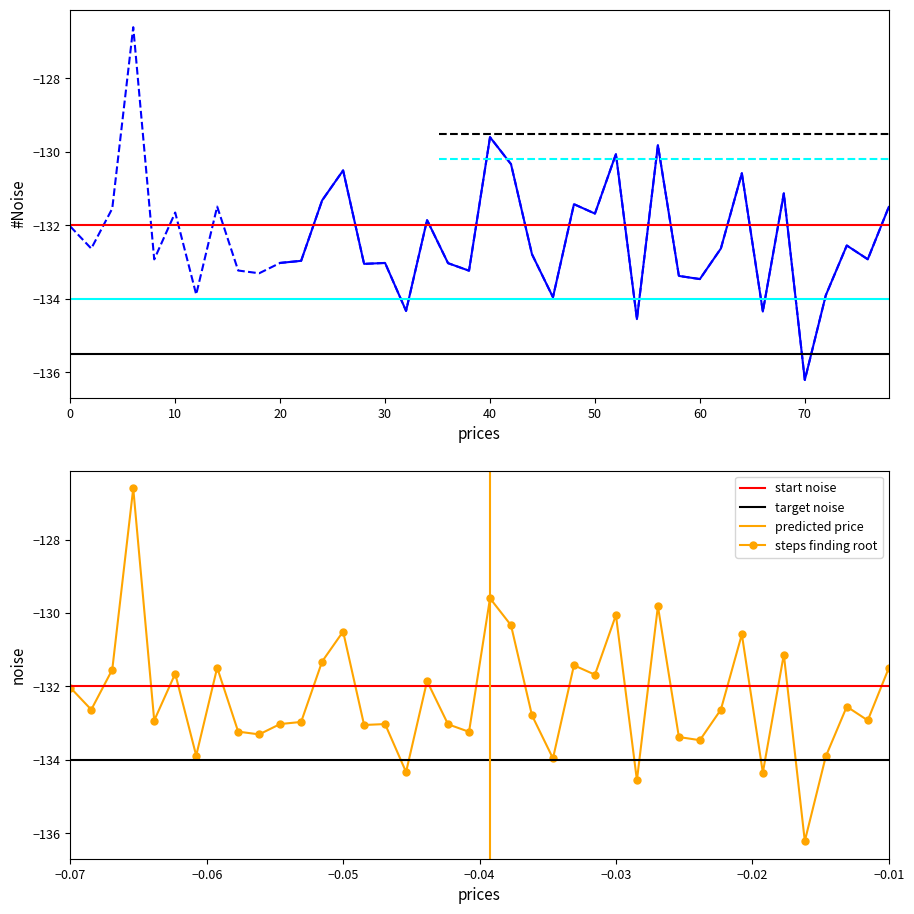

What is the smallest value displayed?

-136.2